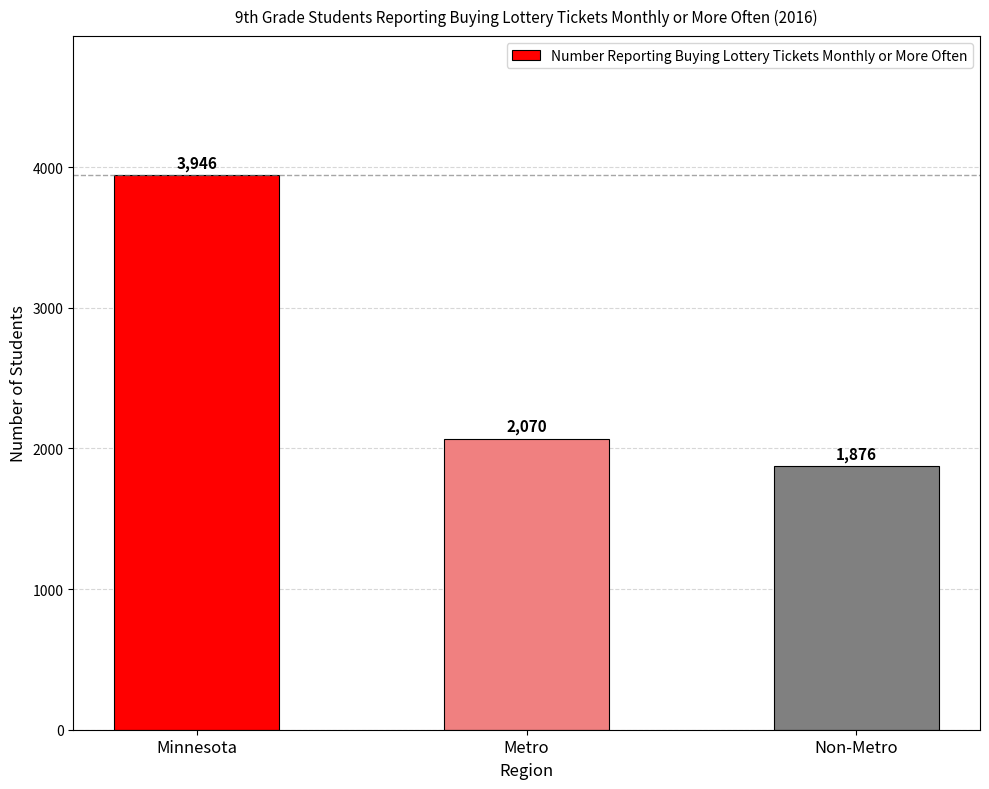

Is it true that the value at Non-Metro is 1876?

True